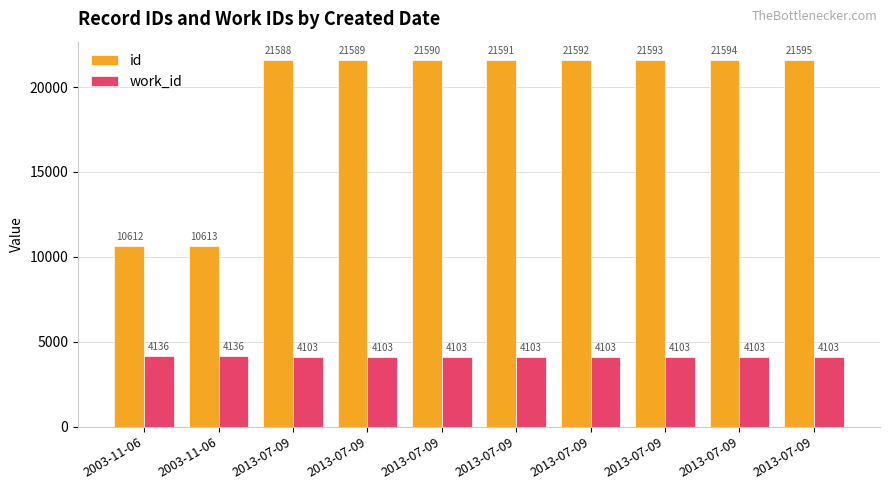

At which category does the chart reach its peak across all series?

2013-07-09